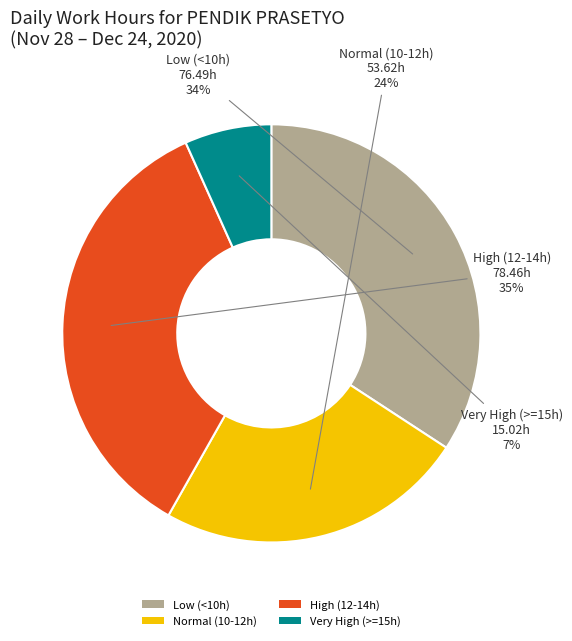

Is the sum of Very High (>=15h) and Normal (10-12h) greater than half?

No